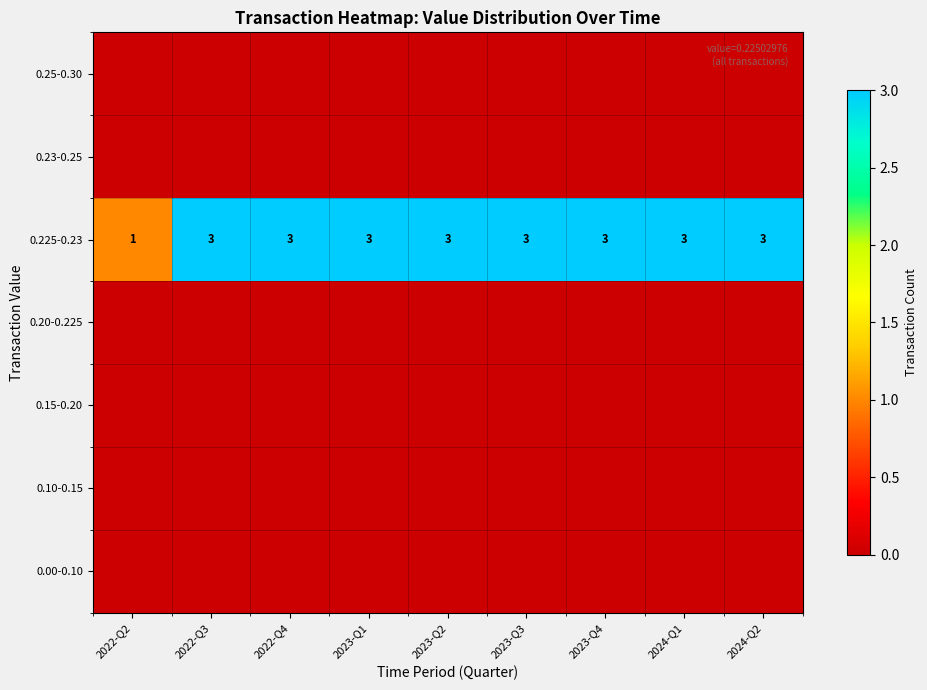

What is the spread (max minus min) of values at 2024-Q2?

3